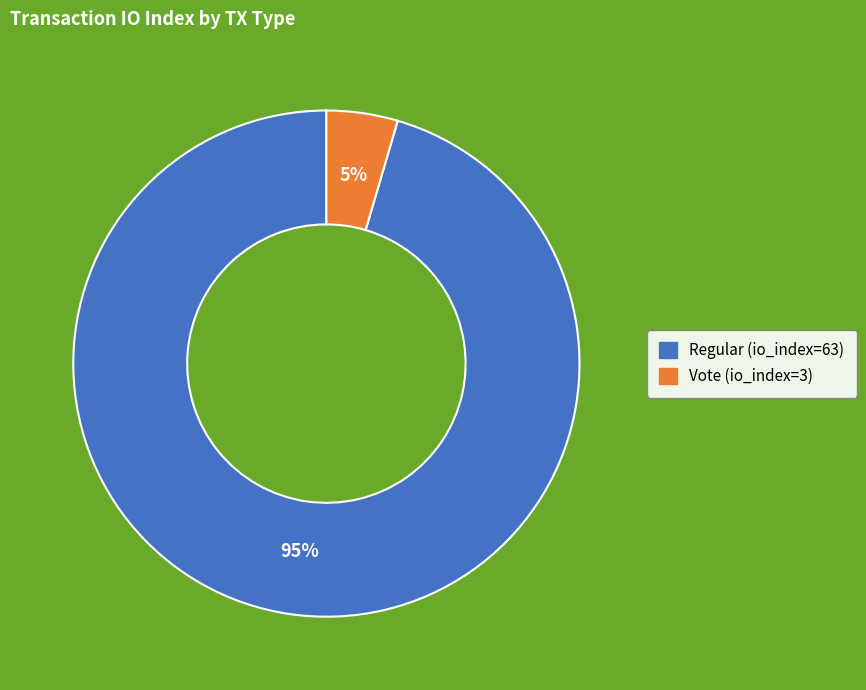

Combined, do Vote (io_index=3) and Regular (io_index=63) account for over 50%?

Yes